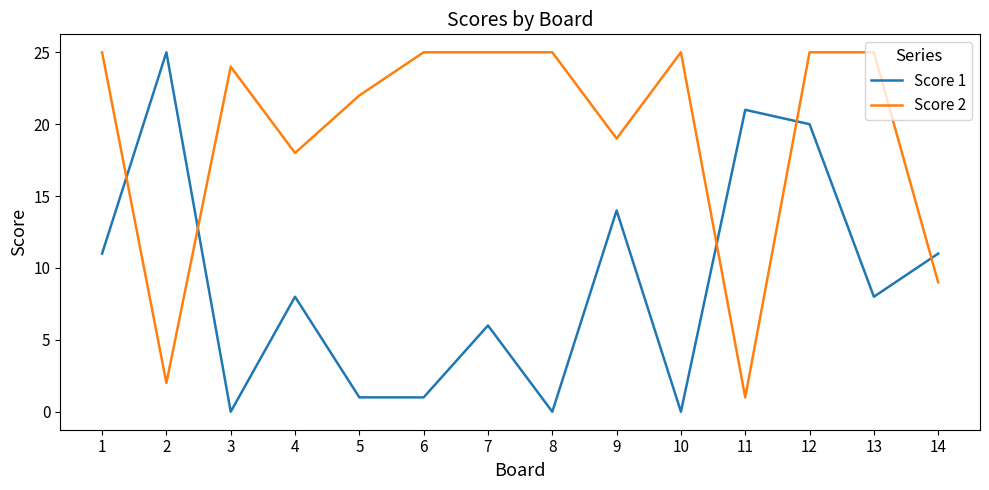

How many lines are shown in the chart?

2